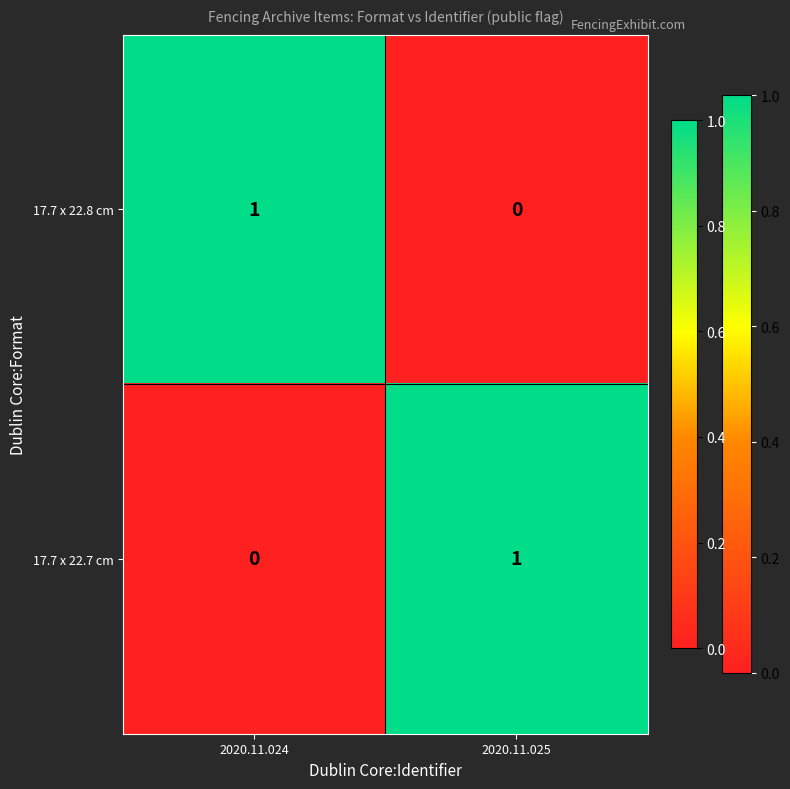

How many values in the 17.7 x 22.7 cm series are below 1?

1